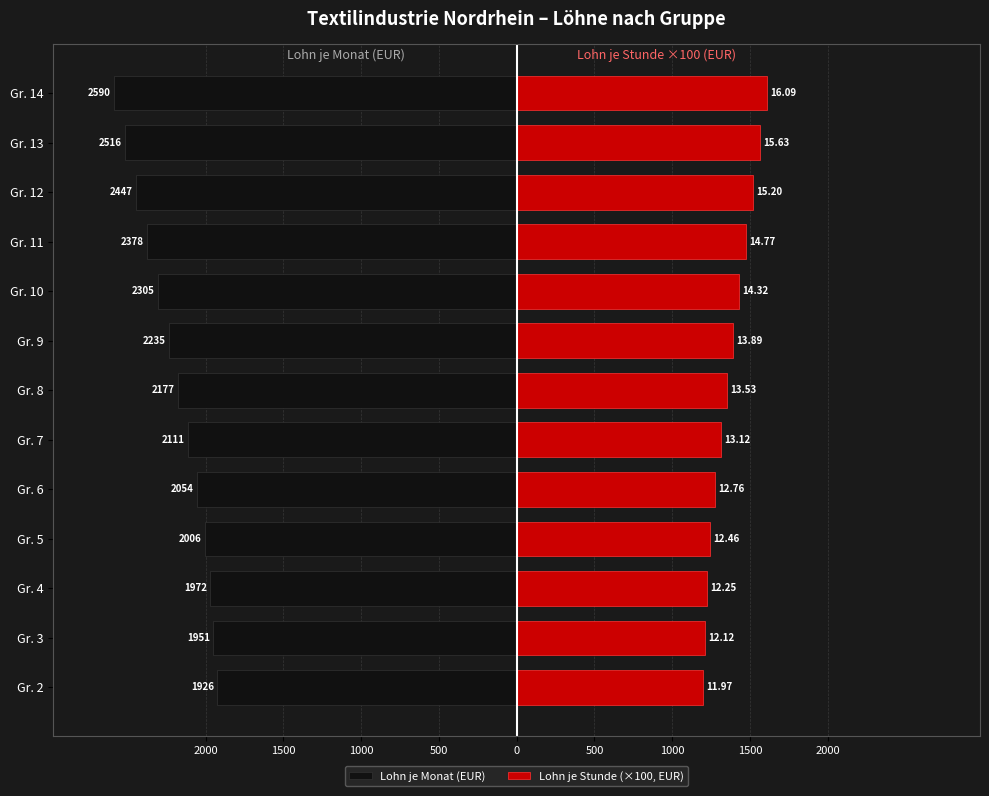

Reading left to right, list all the values displayed in this chart.

Lohn je Monat (EUR): -1926	-1951	-1972	-2006	-2054	-2111	-2177	-2235	-2305	-2378	-2447	-2516	-2590
Lohn je Stunde (×100, EUR): 1197	1212	1225	1246	1276	1312	1353	1389	1432	1477	1520	1563	1609